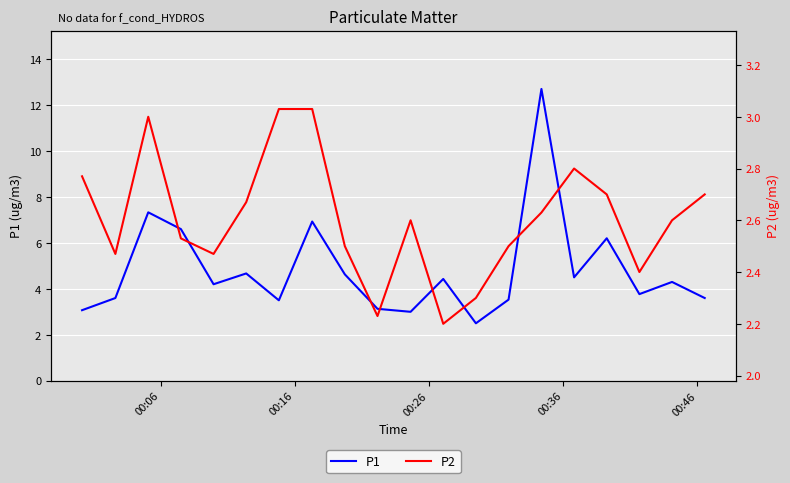

What are all the series names shown in the legend?

P1, P2